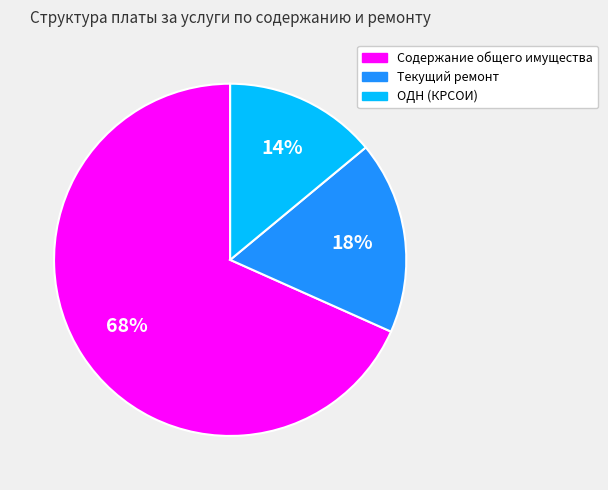

Count the number of slices in the pie.

3